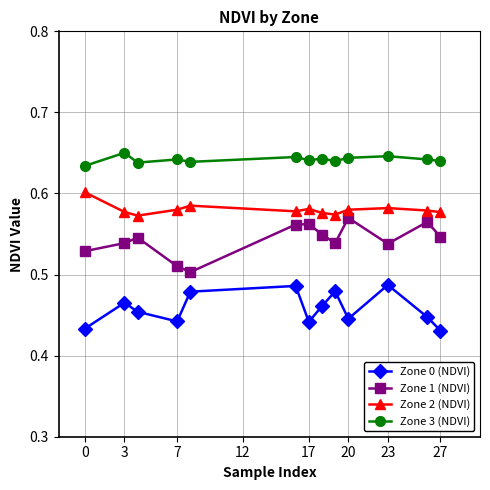

True or false: Zone 1 (NDVI) and Zone 2 (NDVI) cross at least once.

False